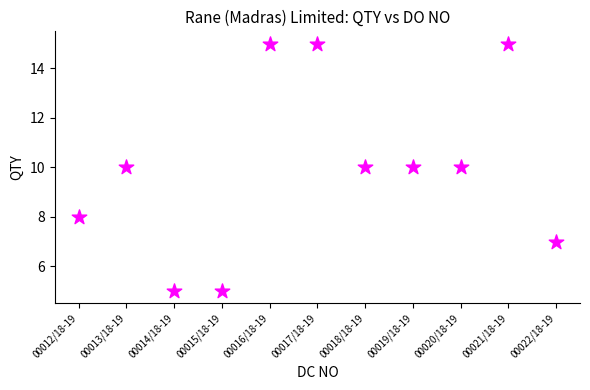

What is the average Y value?

10